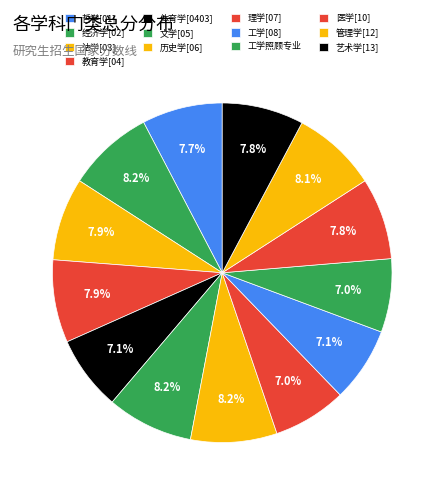

To the nearest percent, what is the average slice percentage?

8%